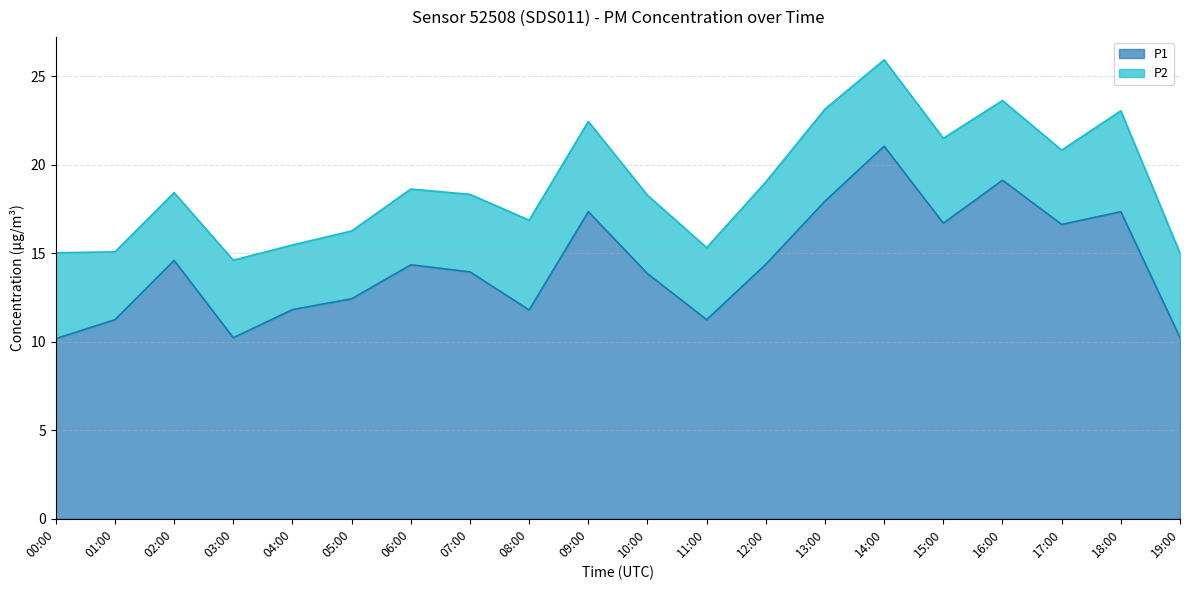

At which category does the chart reach its peak across all series?

14:00